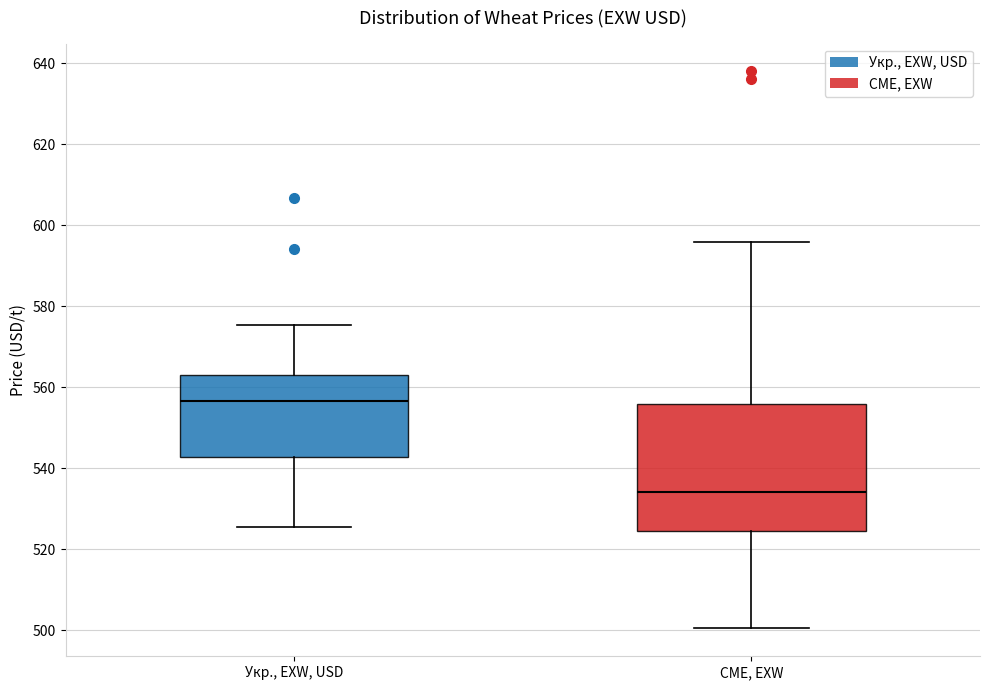

Comparing the boxes themselves (not the whiskers), which one is the tallest?

CME, EXW